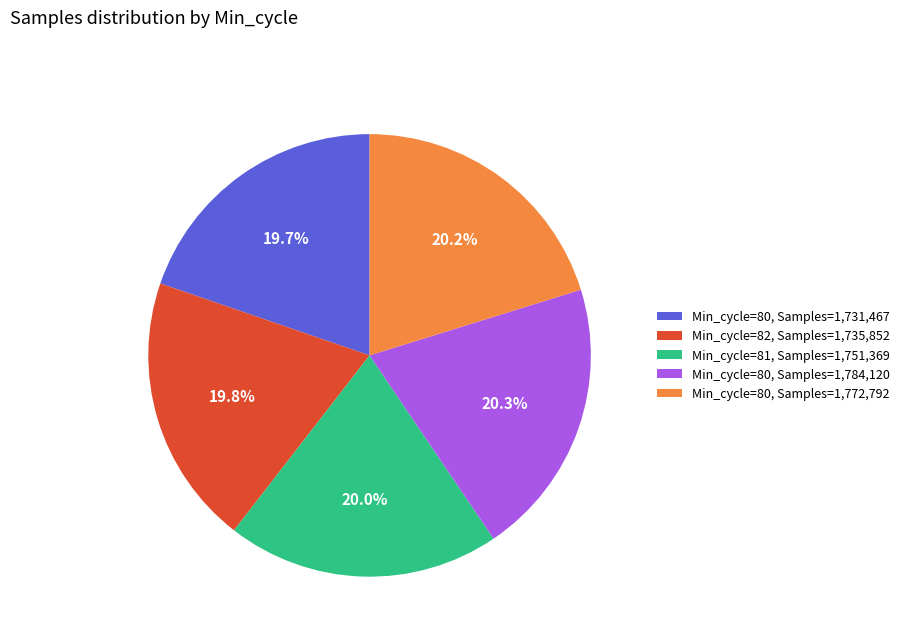

What is the ratio of the value at Min_cycle=80, Samples=1,772,792 to the value at Min_cycle=80, Samples=1,784,120?

1.0